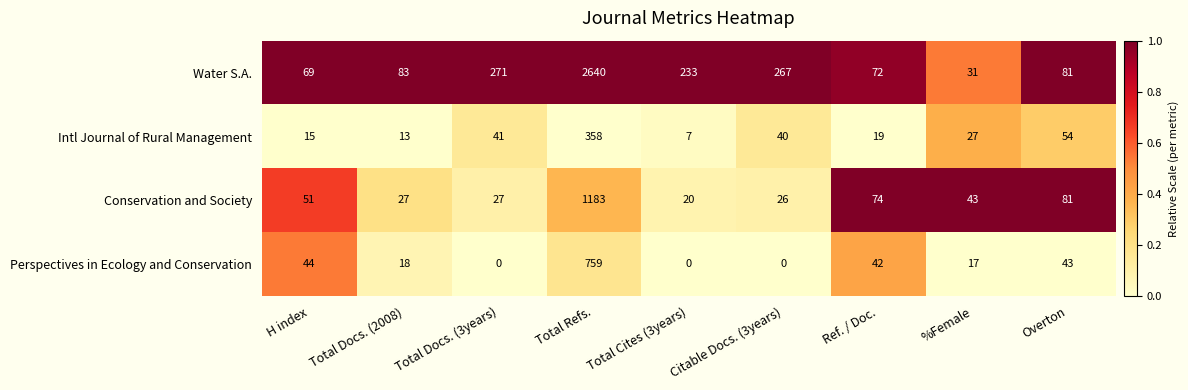

At which category is the sum across all series the highest?

Total Refs.